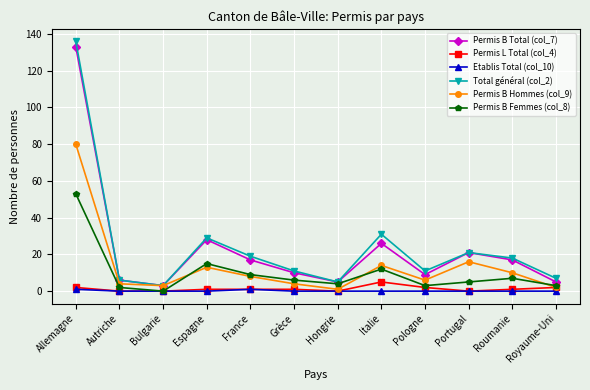

How many values in the Permis B Hommes (col_9) series are below 8?

6